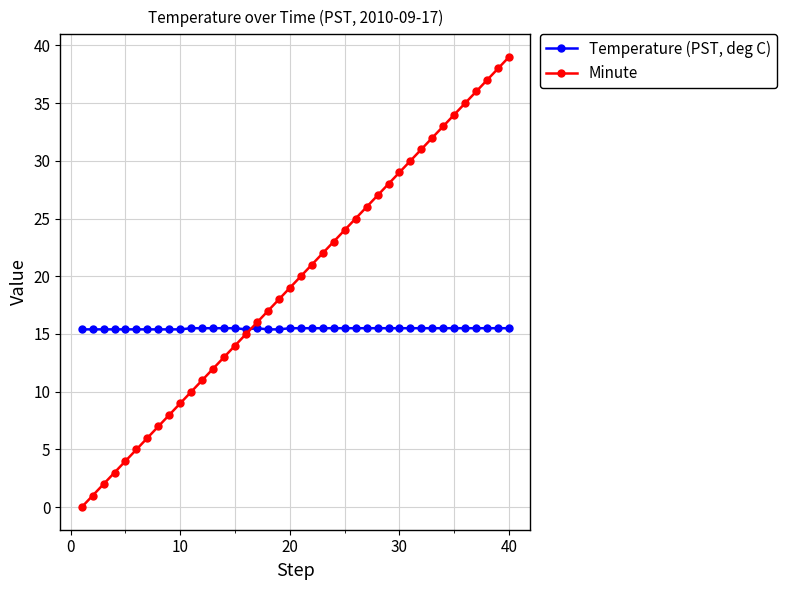

What is the maximum value for Temperature (PST, deg C)?

15.5